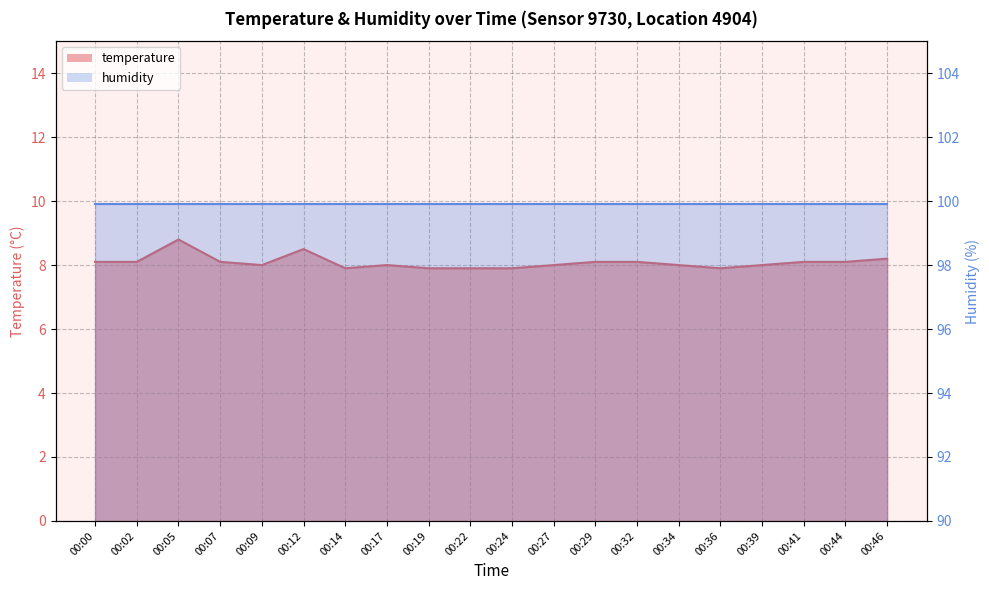

How many data points does each series have?

20